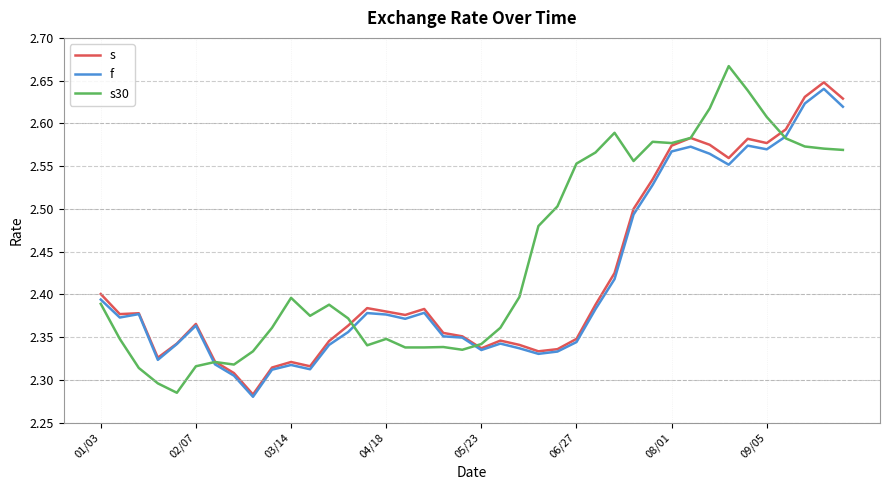

Which series has the largest total across all categories?

s30